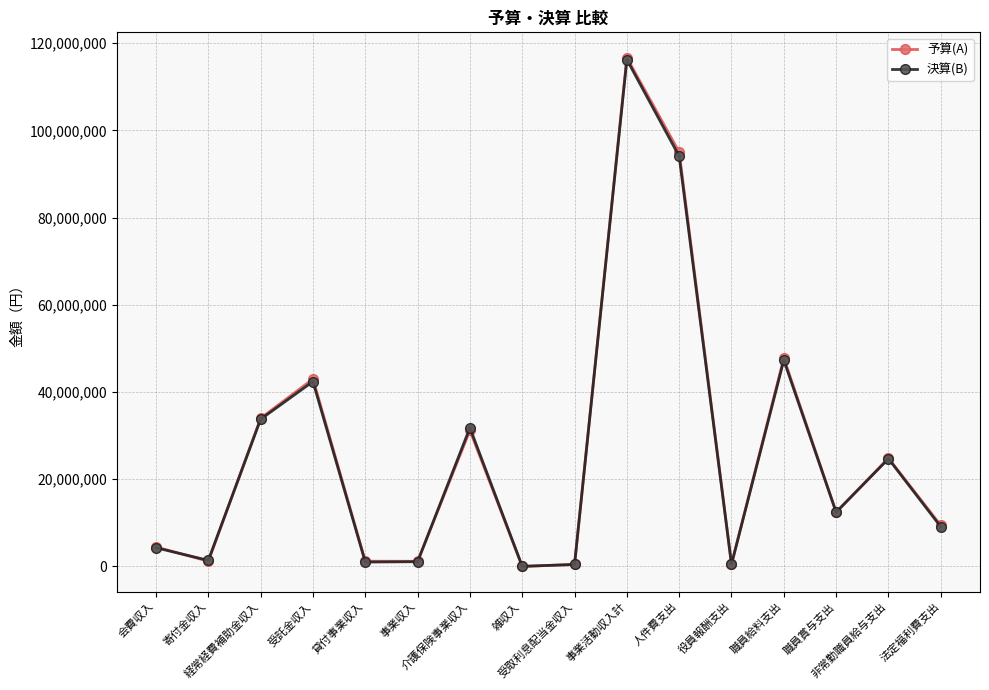

Which category has the highest value in the 予算(A) series?

事業活動収入計